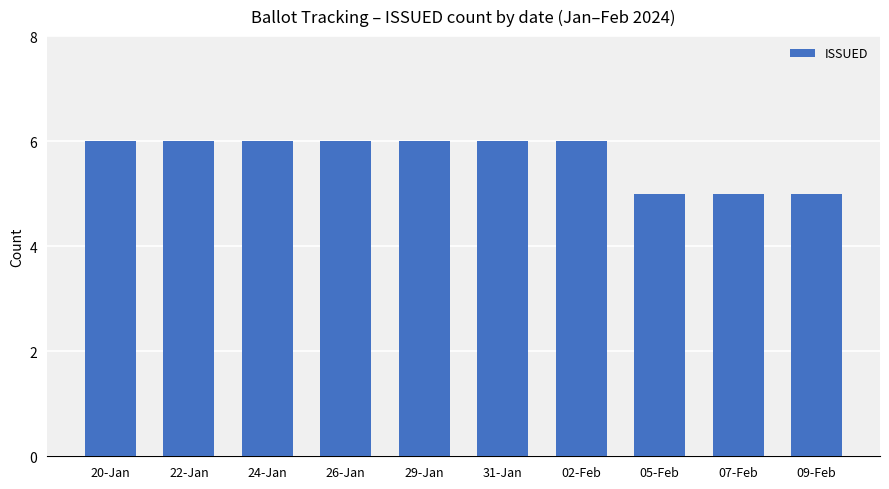

What is the label of the 8th bar from the right?

24-Jan